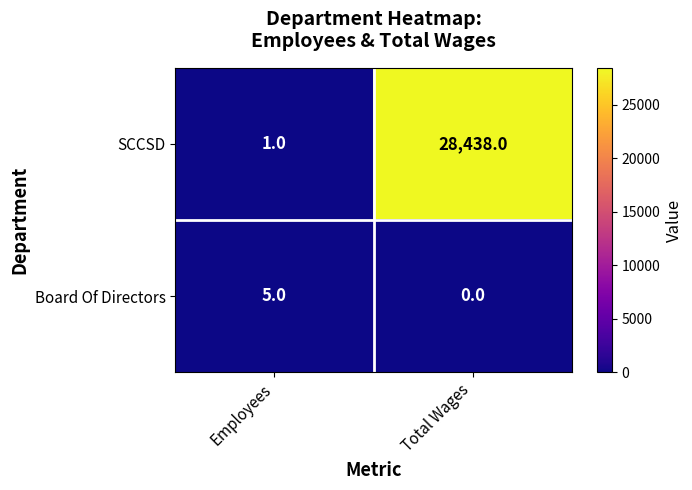

What is the difference between the highest and lowest values at Employees?

4